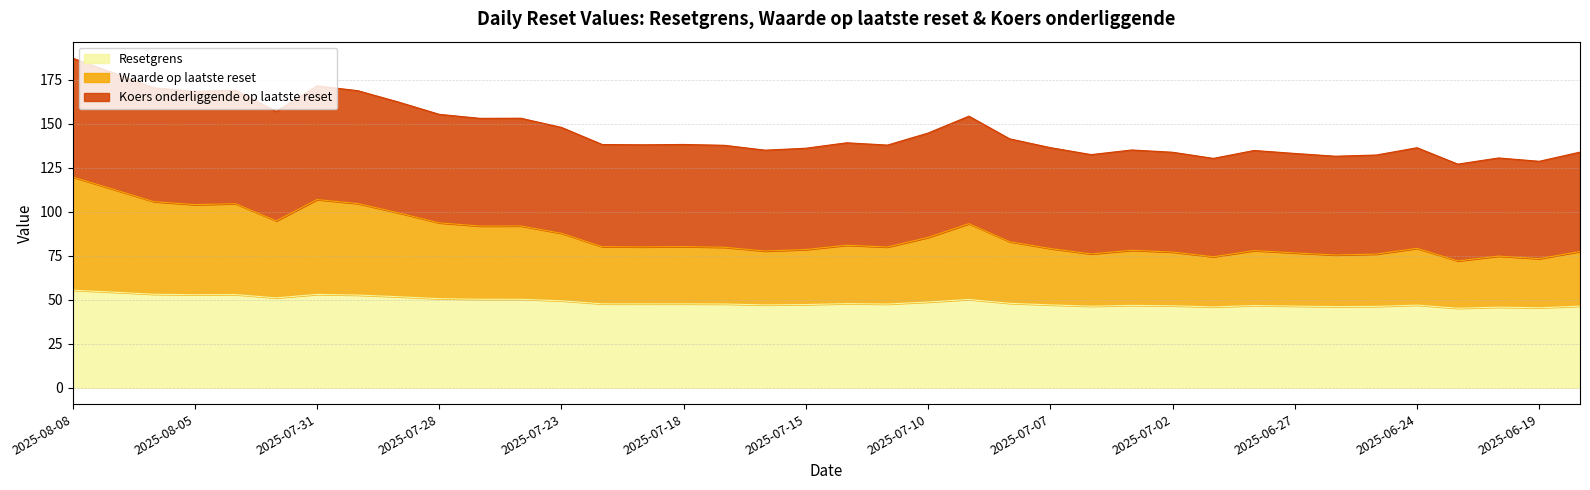

What is the value of the Waarde op laatste reset point at the 37th from the left?

73.3